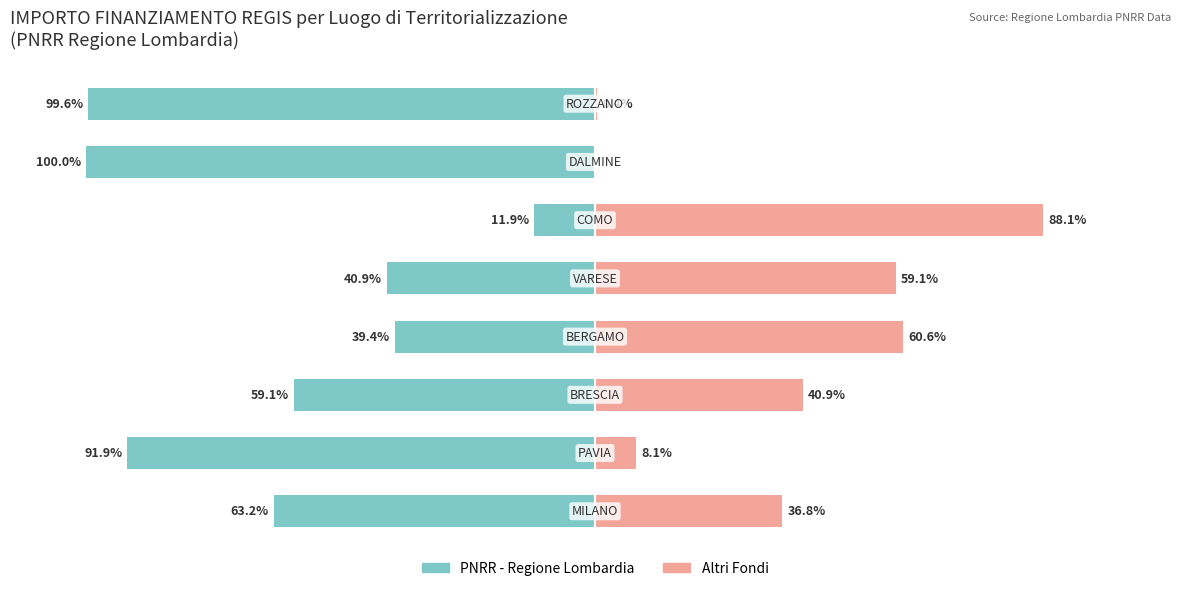

How many groups of bars are there?

8